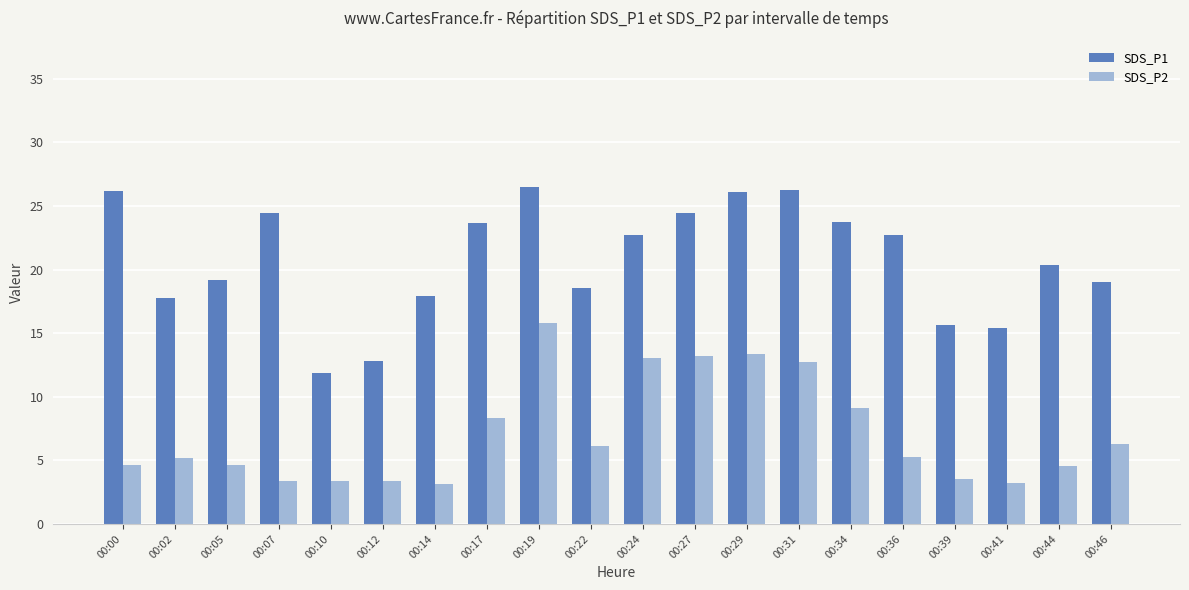

What is the difference between the maximum and minimum values in the SDS_P2 series?

12.7